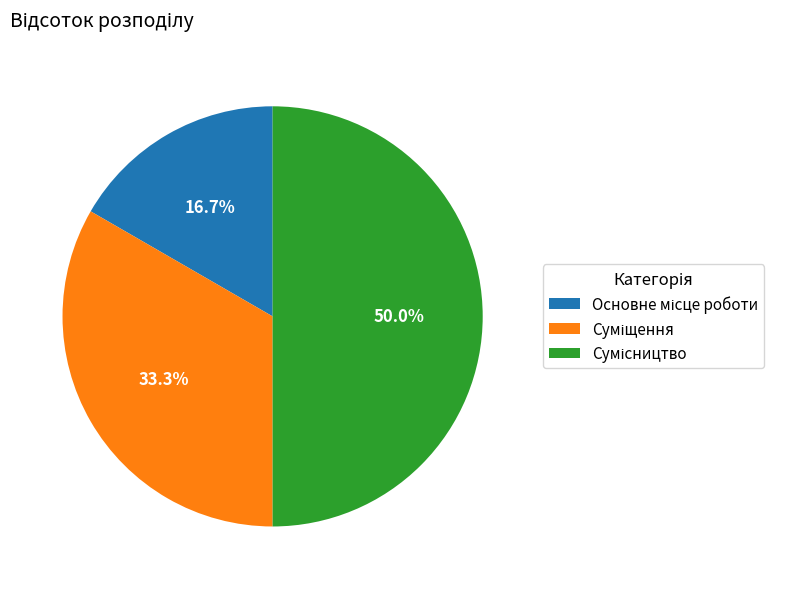

Is there a majority slice in this chart?

No